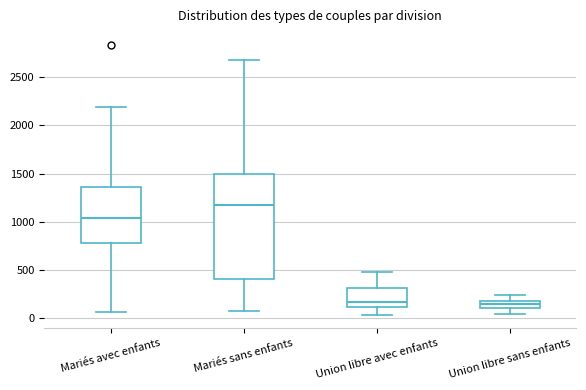

Reading left to right, read every box against the y-axis: the position of its median line, the range the box covers, and the ends of its whiskers. The values are not printed on the chart, so give them approximately, as read against the axis.

Mariés avec enfants: median 1050, box 800 to 1350, whiskers 50 to 2200
Mariés sans enfants: median 1150, box 400 to 1500, whiskers 100 to 2700
Union libre avec enfants: median 150, box 100 to 300, whiskers 50 to 500
Union libre sans enfants: median 150, box 100 to 200, whiskers 50 to 250